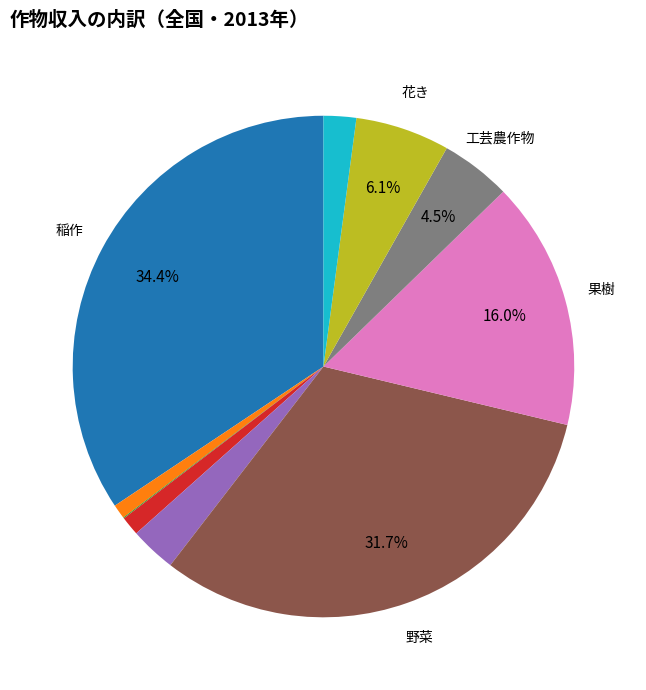

Does any single category account for the majority?

No